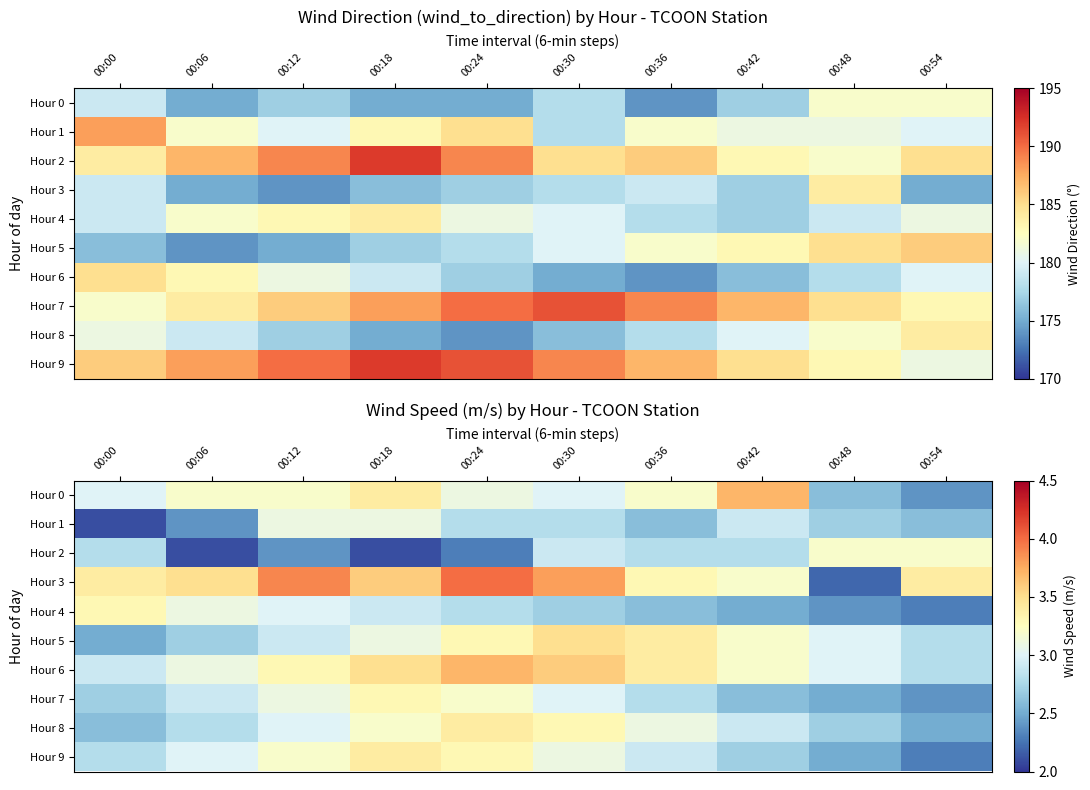

Which category has the highest value in the Hour 2 series?

00:48